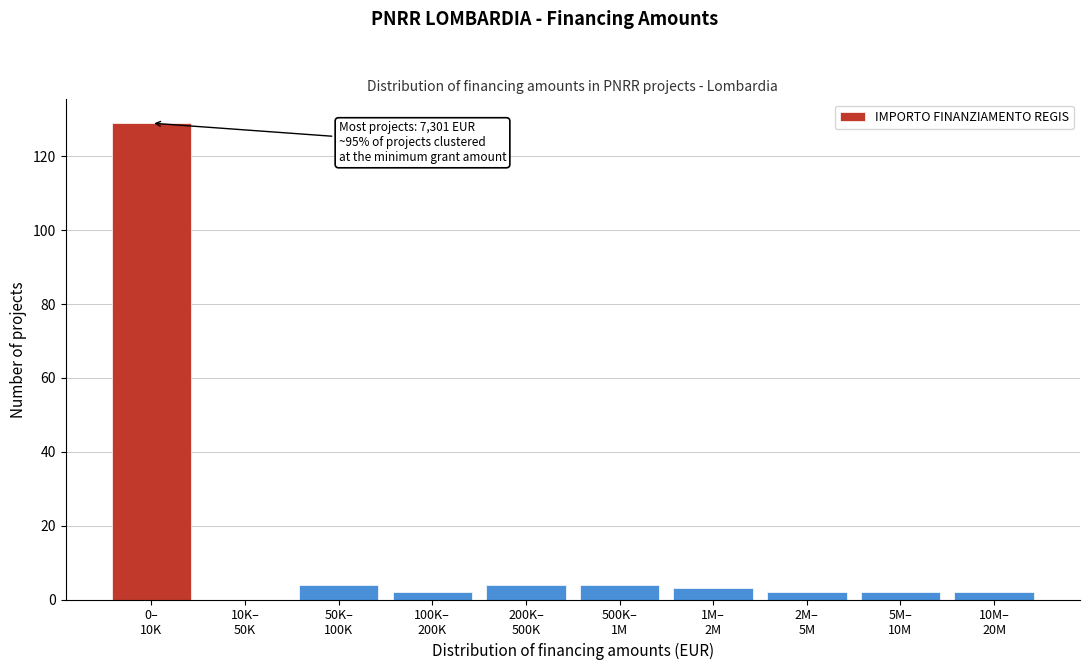

What is the maximum value shown in the chart?

129